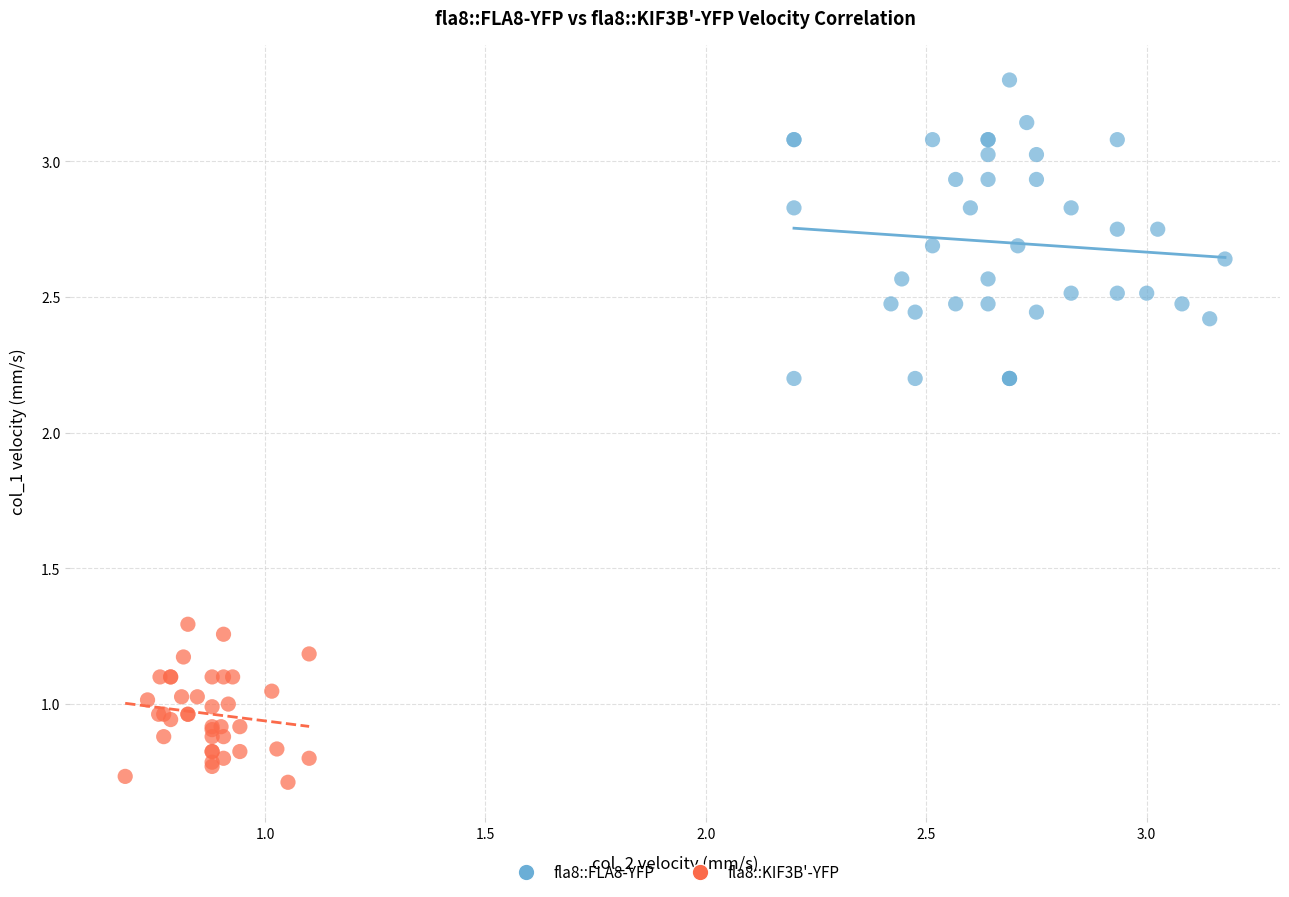

Which series contains the lowest Y value?

fla8::KIF3B'-YFP